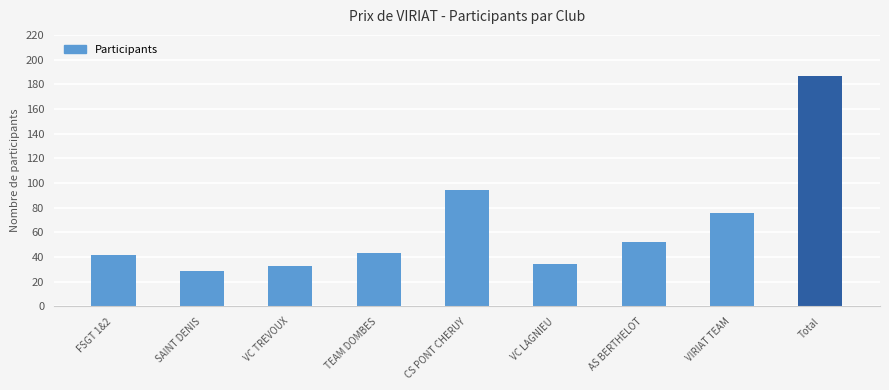

True or false: the data shows 64 at FSGT 1&2.

False